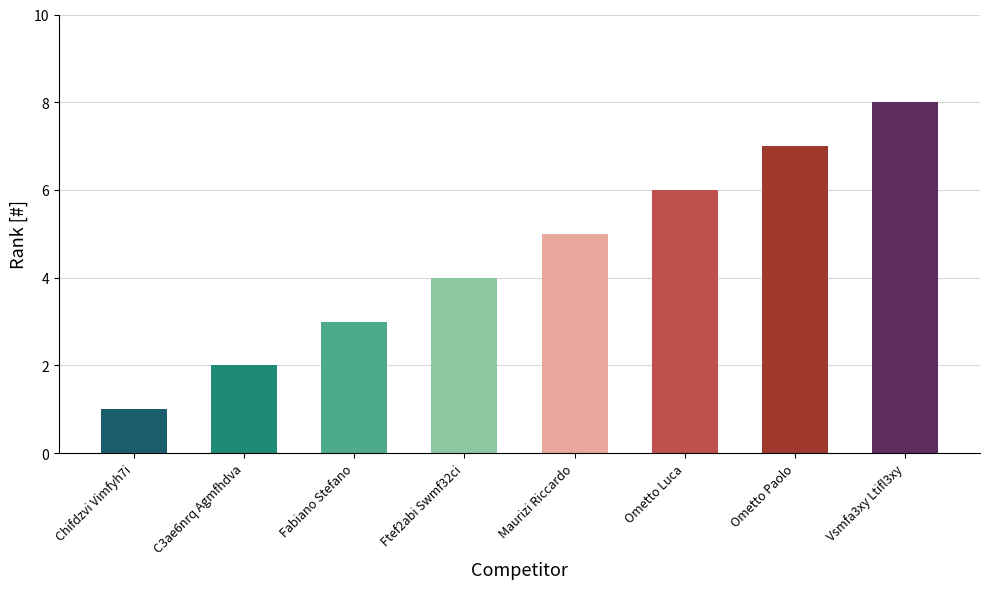

The chart shows a value of 3 at C3ae6nrq Agmfhdva. True or false?

False